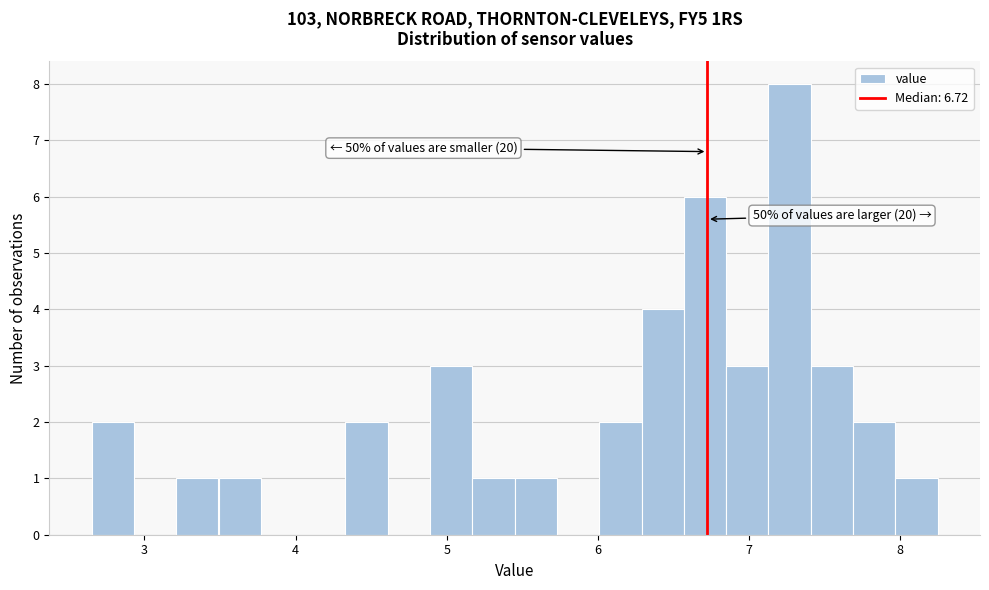

Around what value on the x-axis is the tallest bar? Give the approximate position of its centre, as read against the axis.

7.3